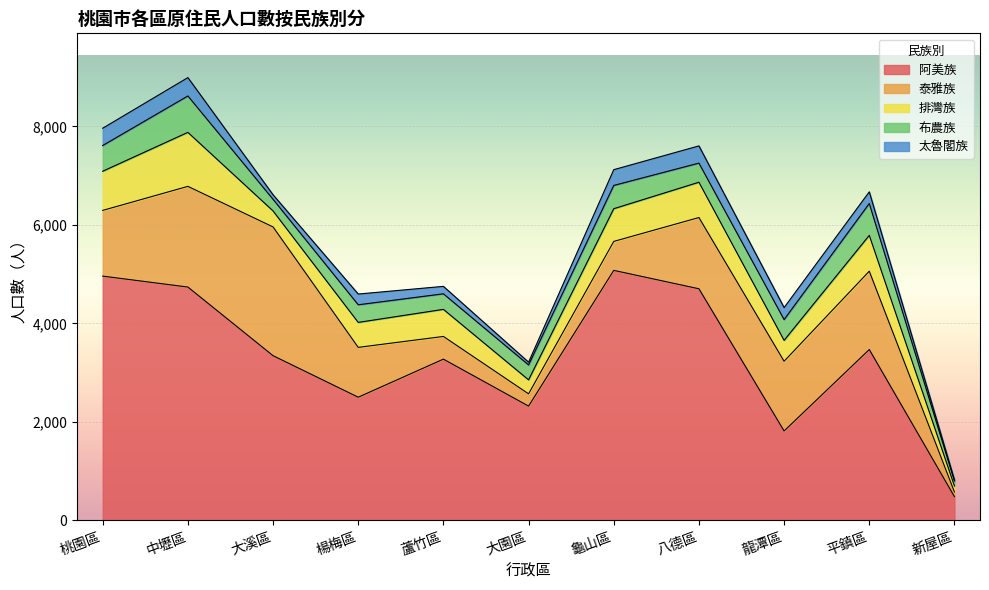

How many interior local peaks does the 排灣族 series have?

4